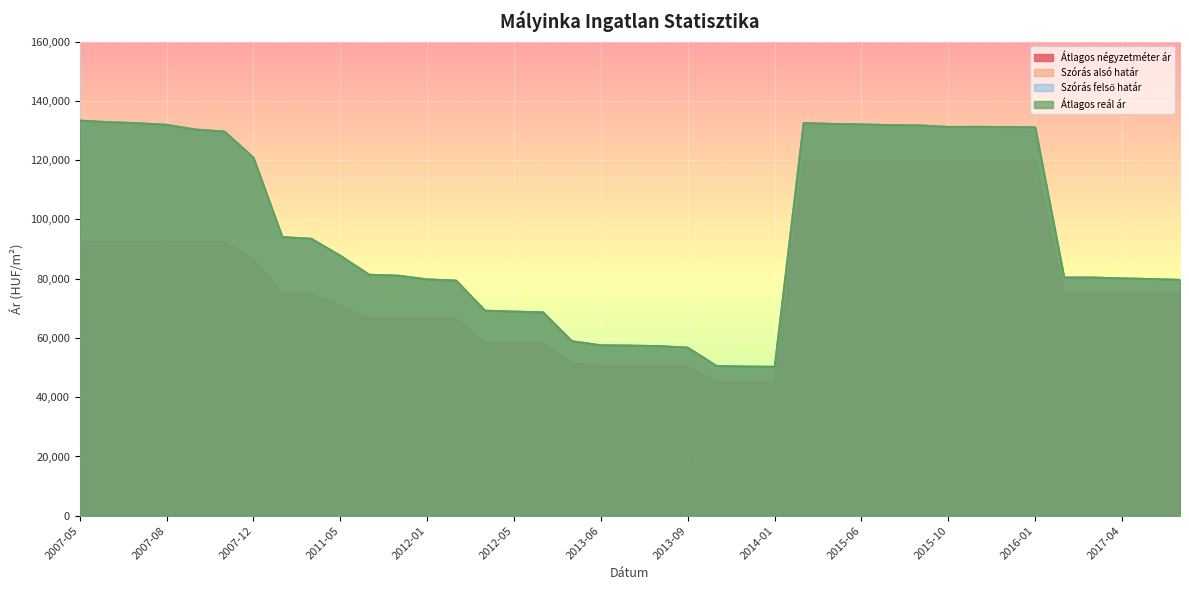

How many values in the Átlagos reál ár series are below 81356?

19